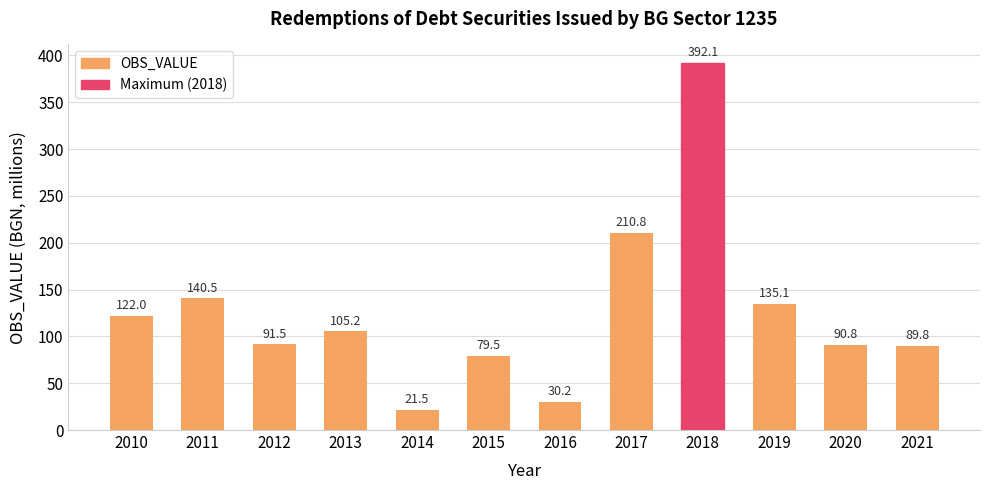

Which label corresponds to the smallest value in the chart?

2014